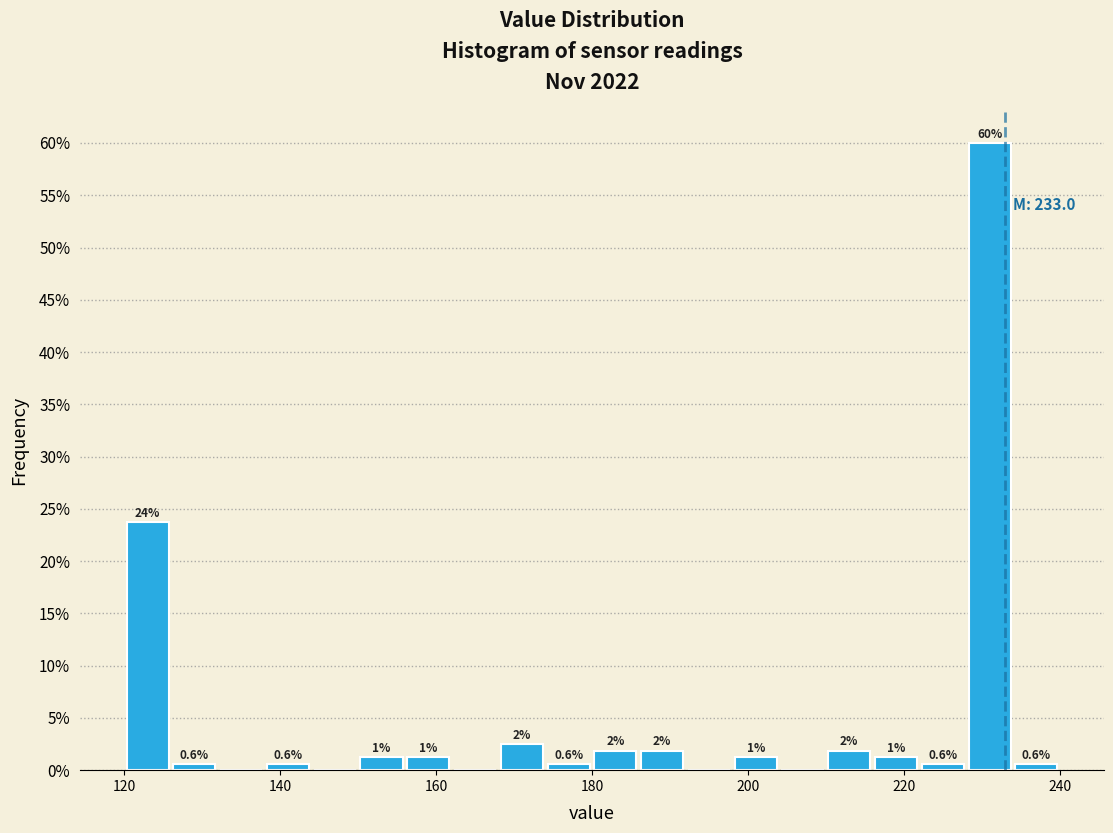

Read against the x-axis, roughly where is the centre of the tallest bar?

232